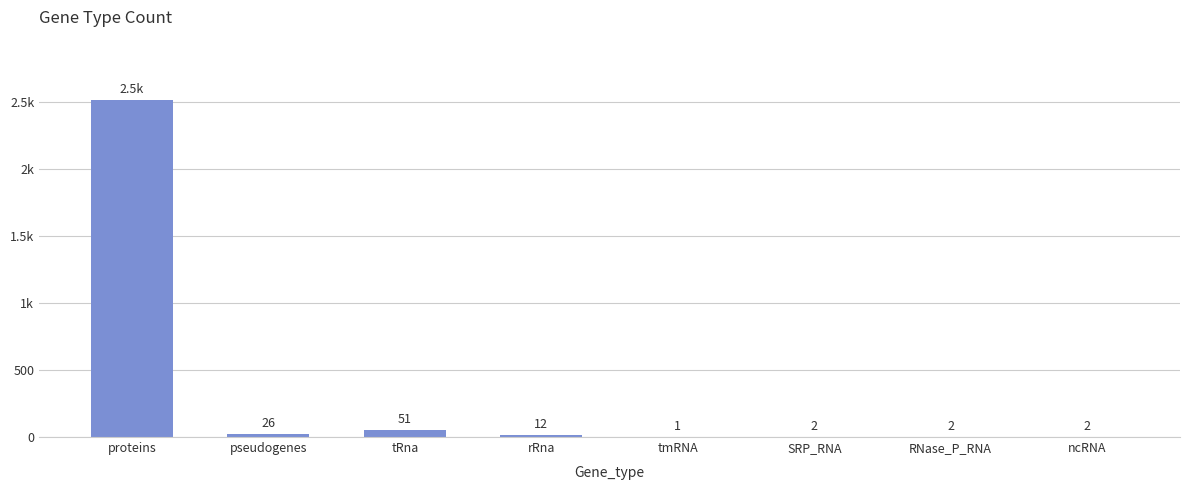

Reading right to left, transcribe all the data shown in this chart.

ncRNA=2	RNase_P_RNA=2	SRP_RNA=2	tmRNA=1	rRna=12	tRna=51	pseudogenes=26	proteins=2515